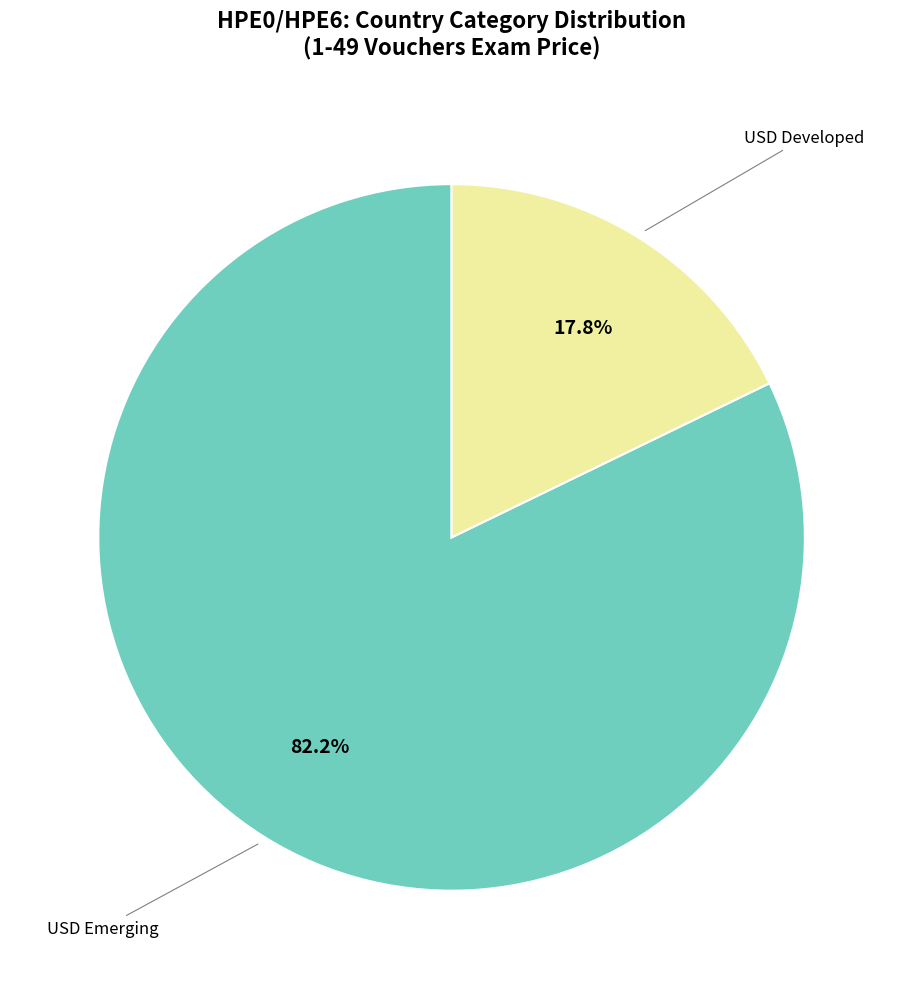

To the nearest percent, what is the difference between the largest and smallest slice percentages?

64%